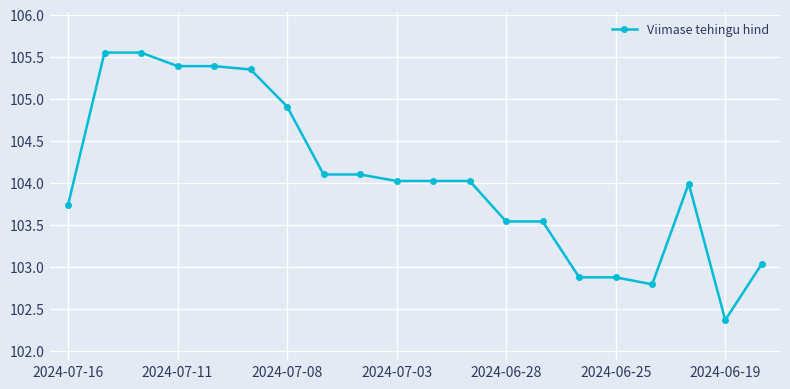

What is the minimum value shown in the chart?

102.4